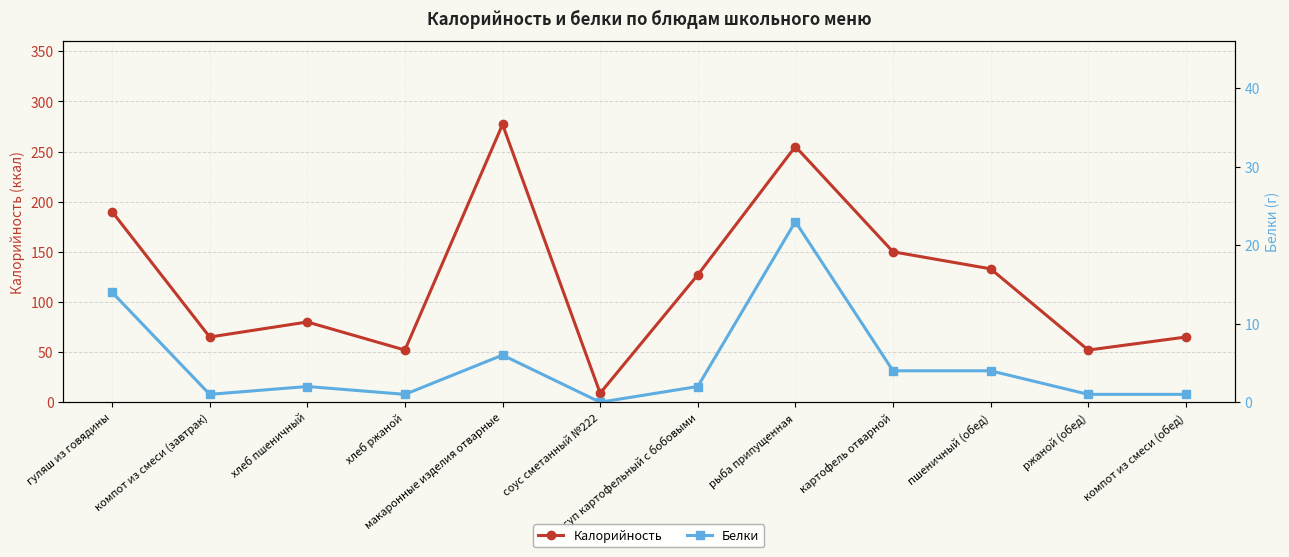

Rank the series by their maximum value, from highest to lowest.

Калорийность, Белки